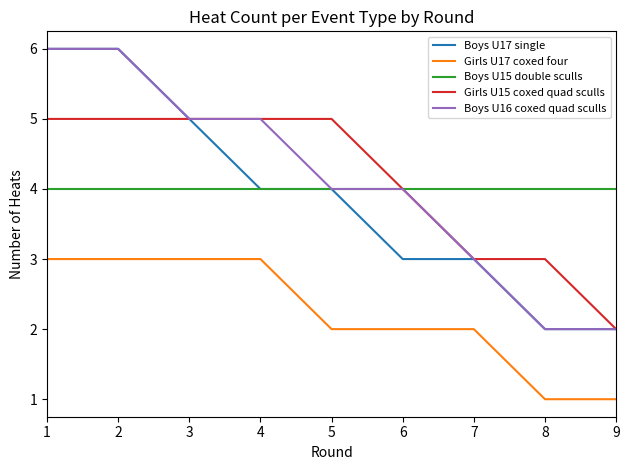

True or false: Girls U15 coxed quad sculls and Girls U17 coxed four cross at least once.

False